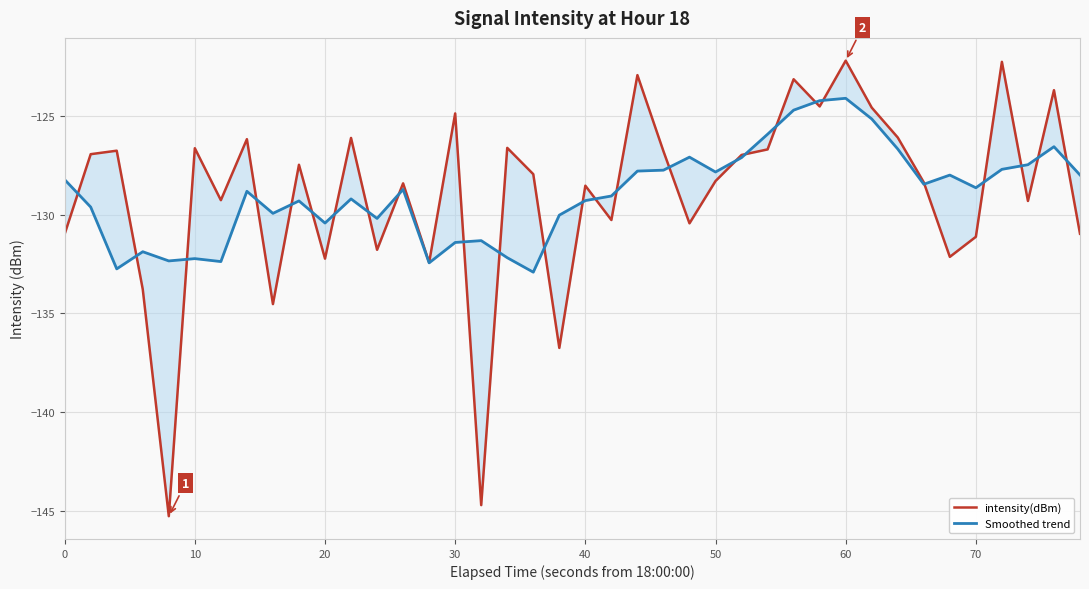

Is this an area chart (filled region under the line)?

No